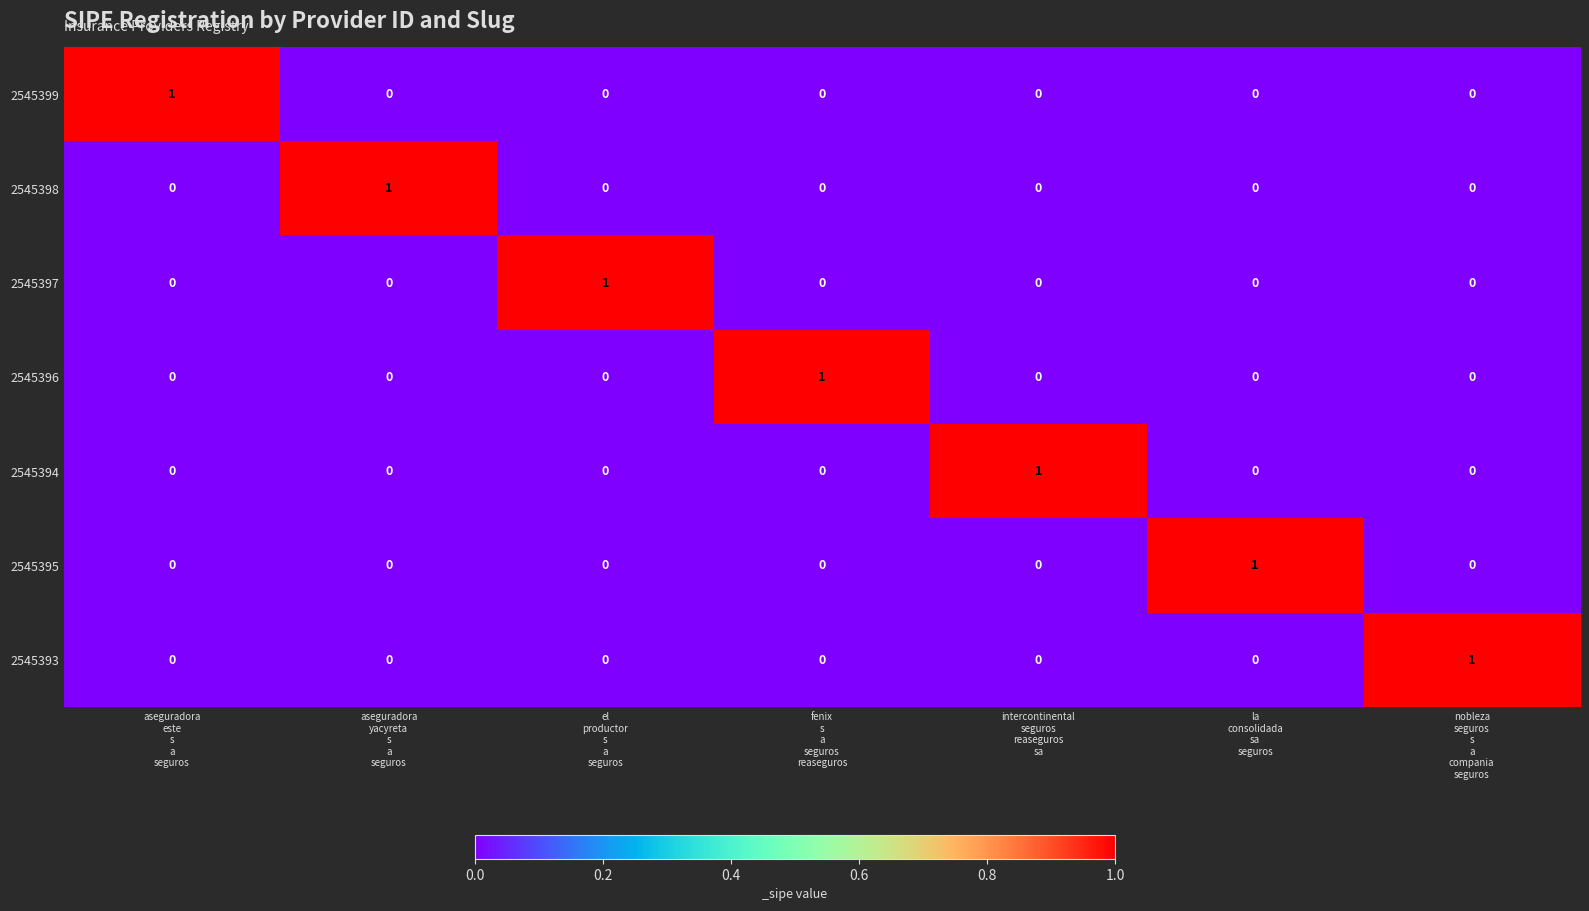

At how many categories does at least one series exceed 0?

7